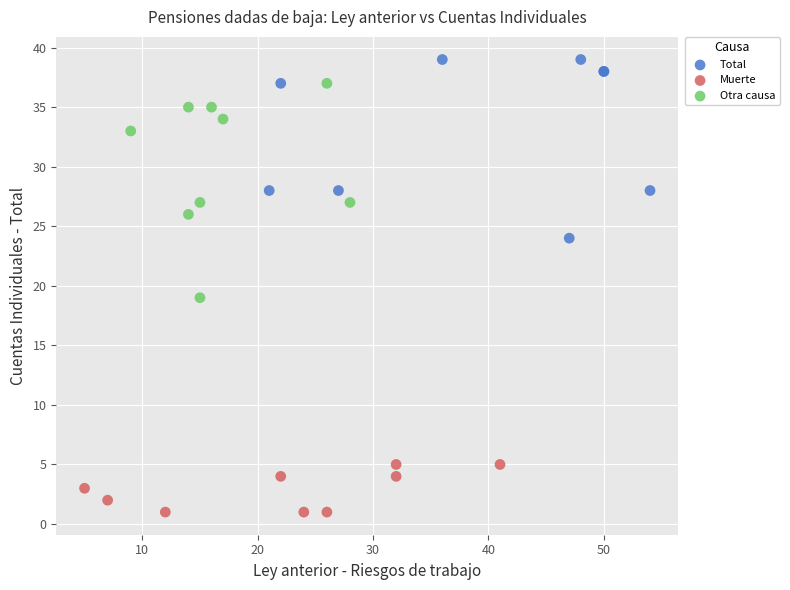

What are all the series names shown in the legend?

Total, Muerte, Otra causa